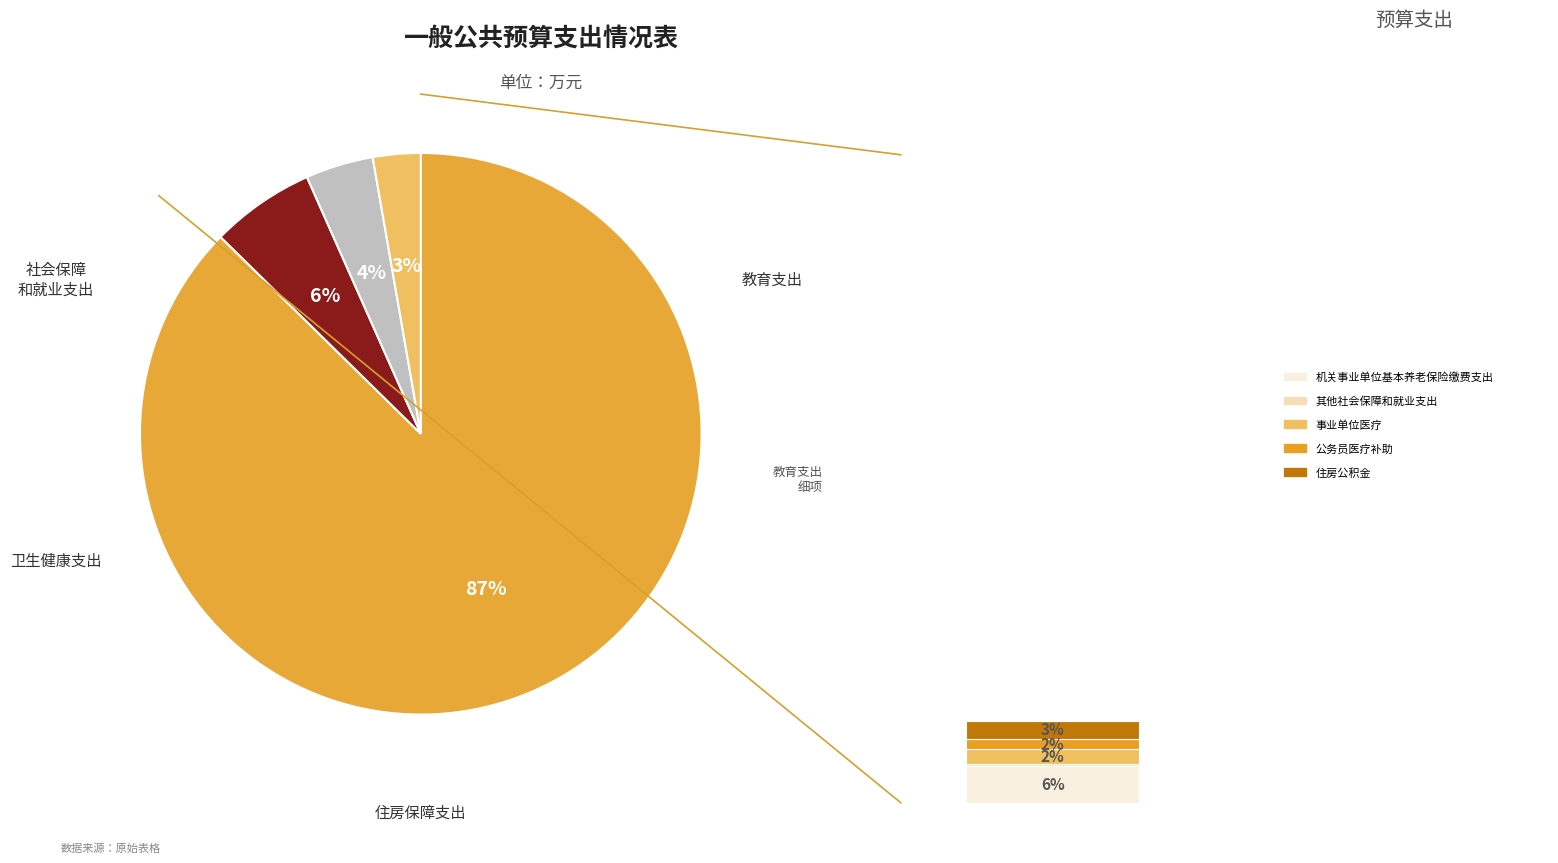

The 教育支出 slice represents 97% of the pie. True or false?

False